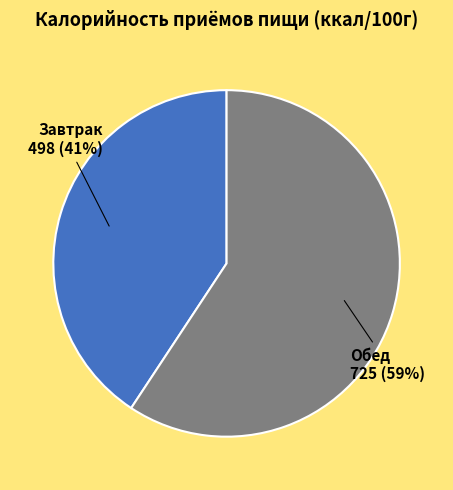

What percentage is the Обед slice, to the nearest percent?

59%